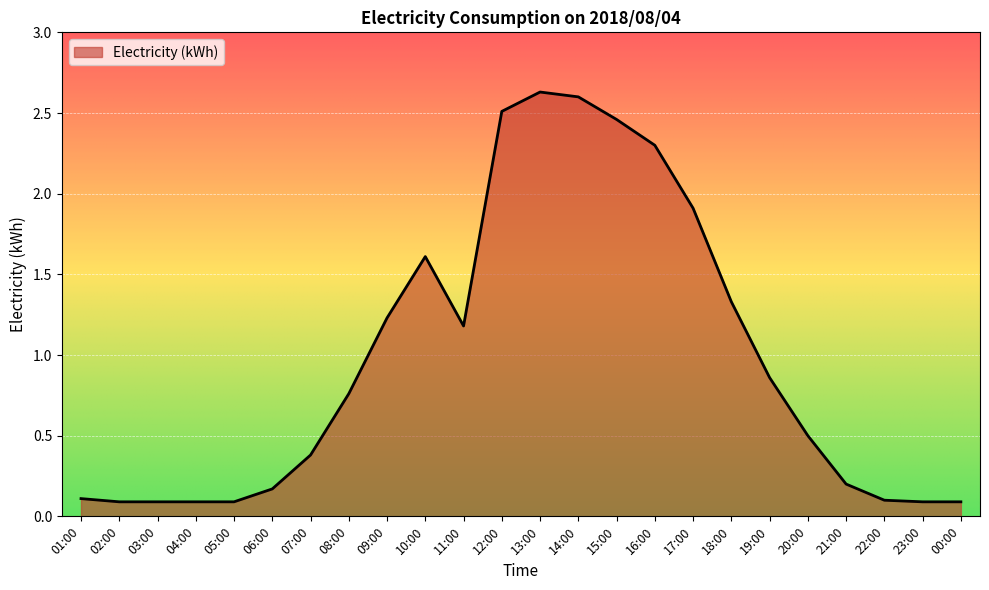

What is the change in value from 09:00 to 15:00?

+1.2